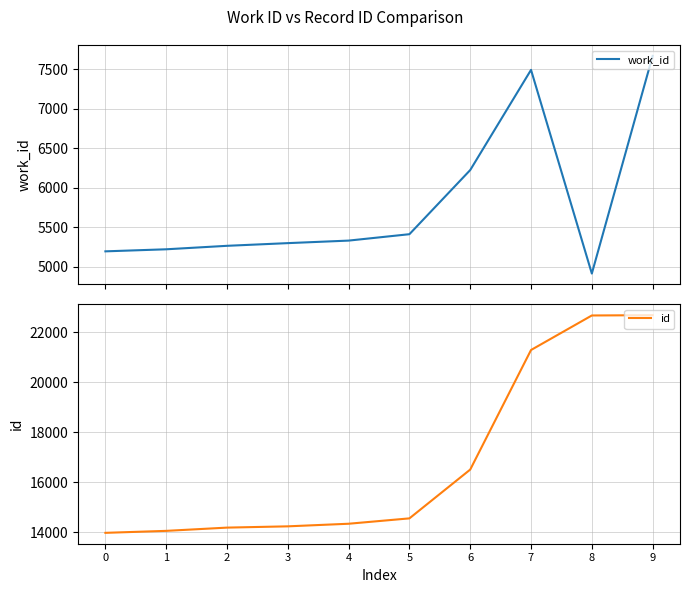

At 4, list the series in order from smallest to largest.

work_id, id